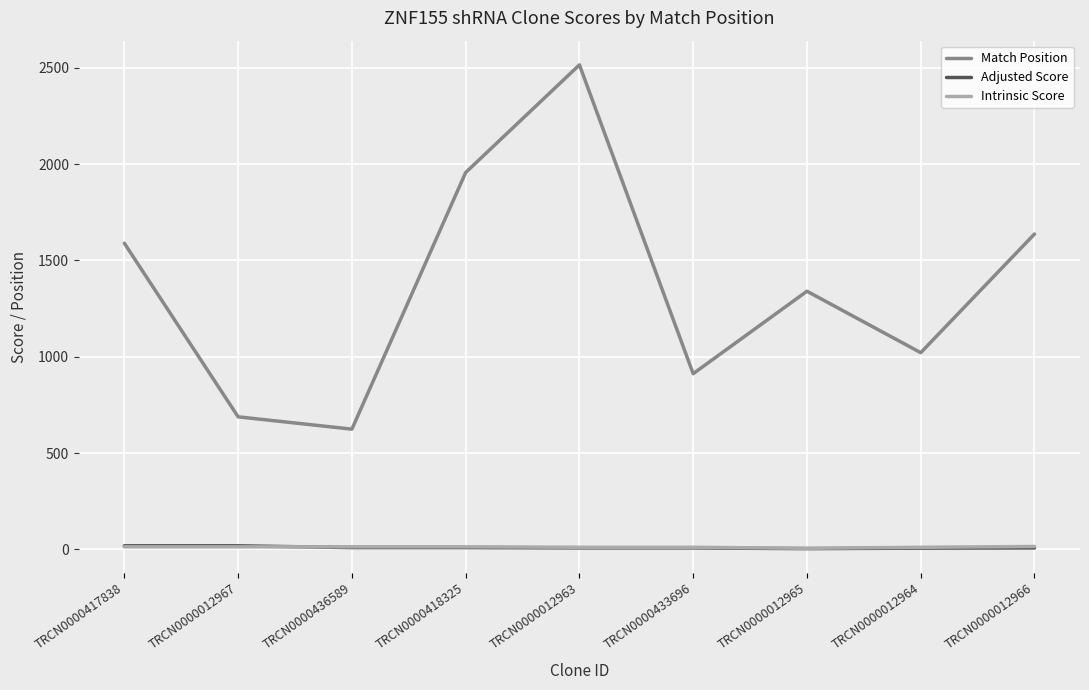

True or false: Match Position has more than 2 interior local peaks.

False